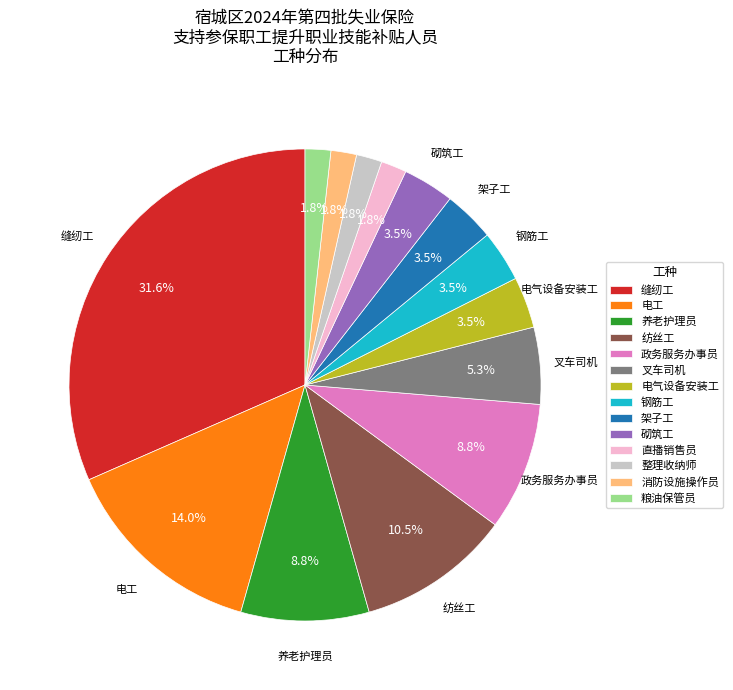

True or false: 养老护理员 accounts for 20% of the total.

False